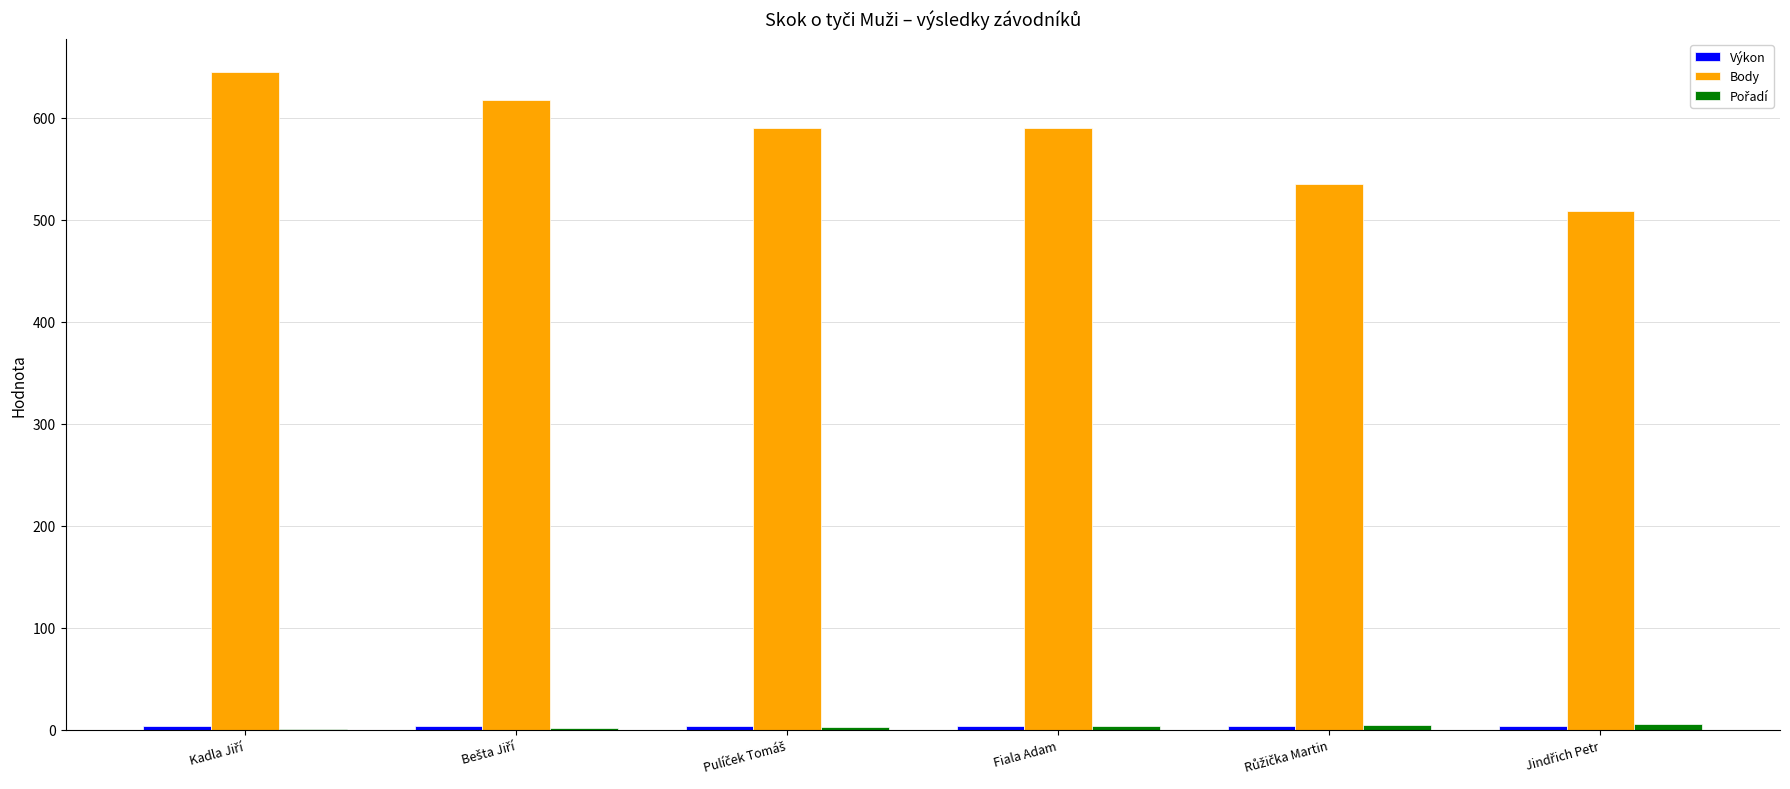

What is the maximum value shown in the chart?

645.0